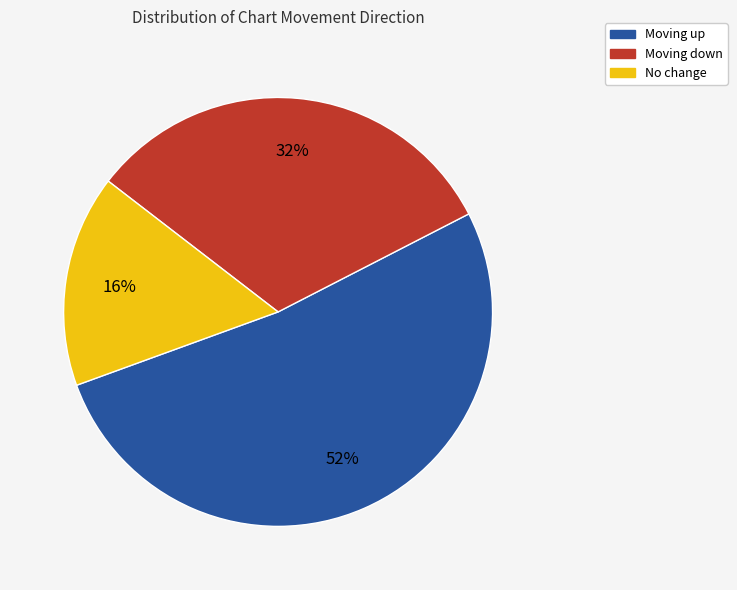

Is there a majority slice in this chart?

Yes